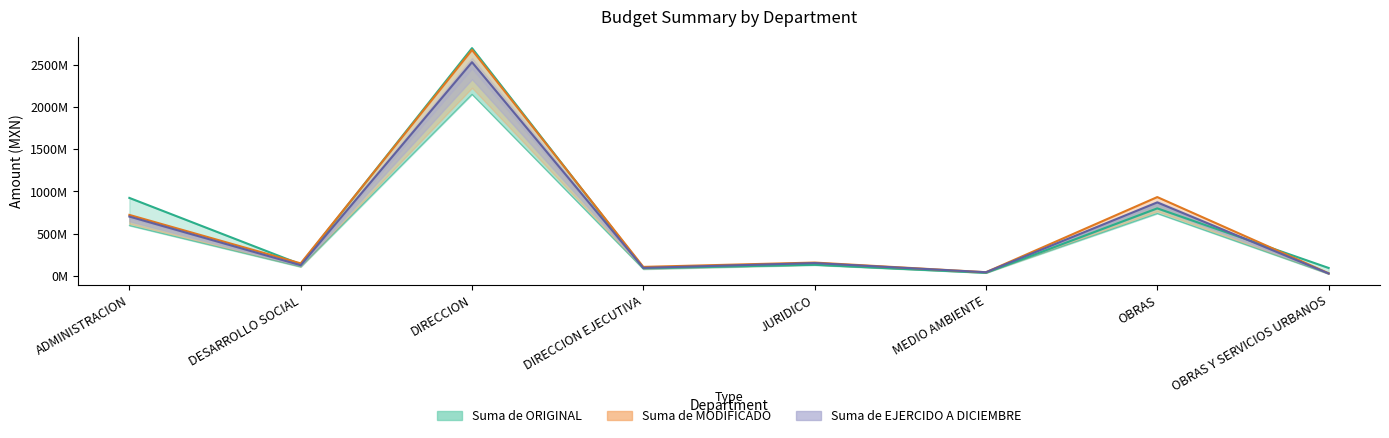

Reading left to right, what are all the values shown in this chart?

Suma de ORIGINAL: 924284498.0	140110983.0	2693504192.0	95956981.0	134724481.0	39641585.0	800899479.0	97061633.0
Suma de MODIFICADO: 723502630.8	151156847.8	2672279395.8	109534085.9	160668704.1	46674013.0	934173005.2	34292102.7
Suma de EJERCIDO A DICIEMBRE: 598350841.7	109891911.0	2148236178.5	83260441.9	131362072.7	39490415.6	740438290.4	27273426.8